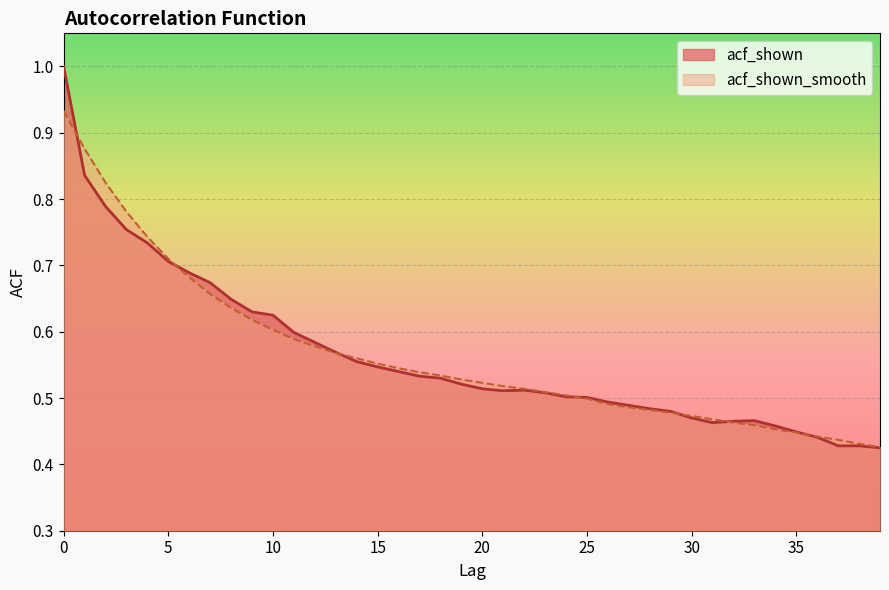

Read the acf_shown_smooth value at 16.

0.5